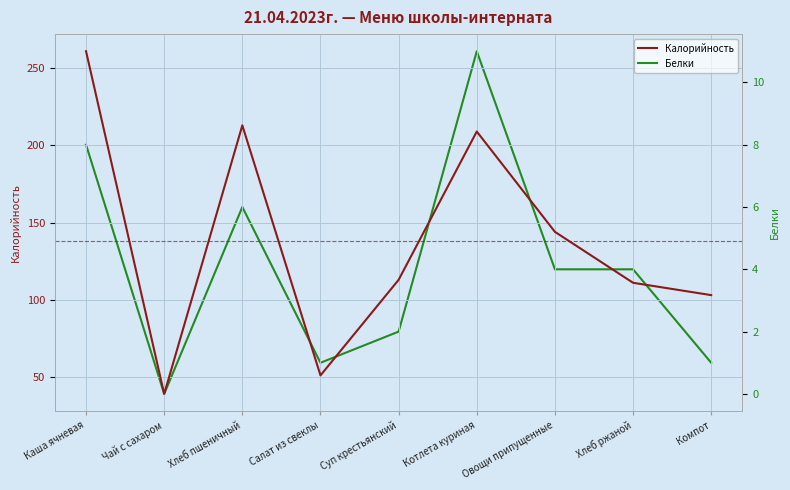

How many lines are shown in the chart?

2